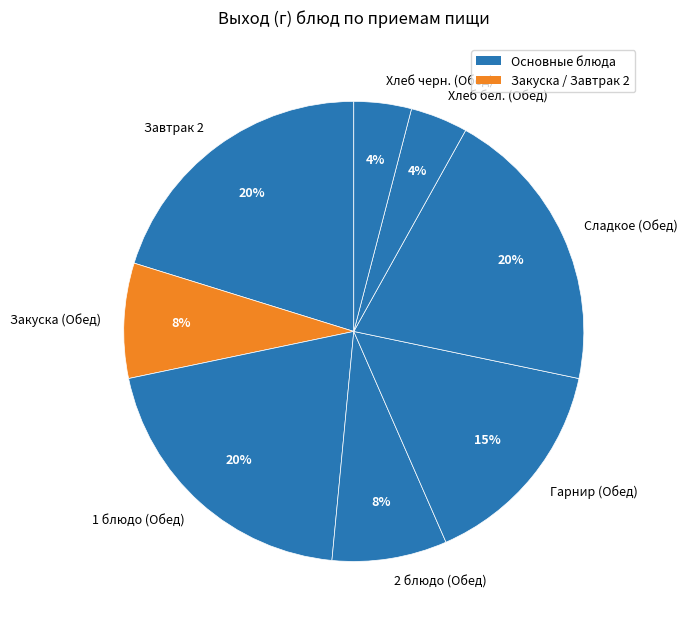

Which has a higher value, Завтрак 2 or Хлеб черн. (Обед)?

Завтрак 2